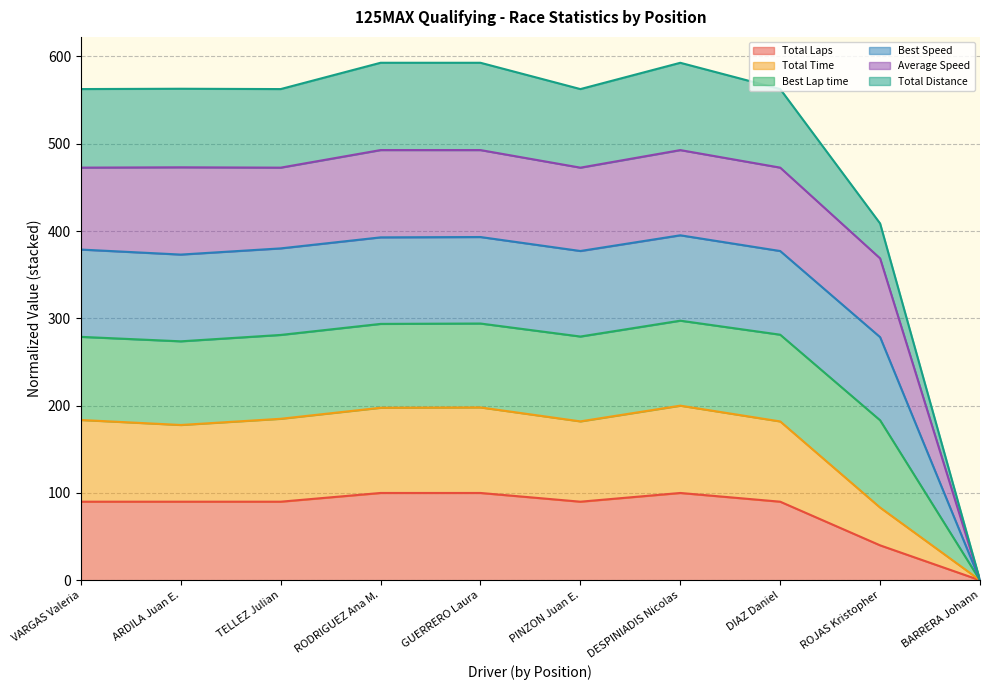

Does the chart display data point markers on the line(s)?

No